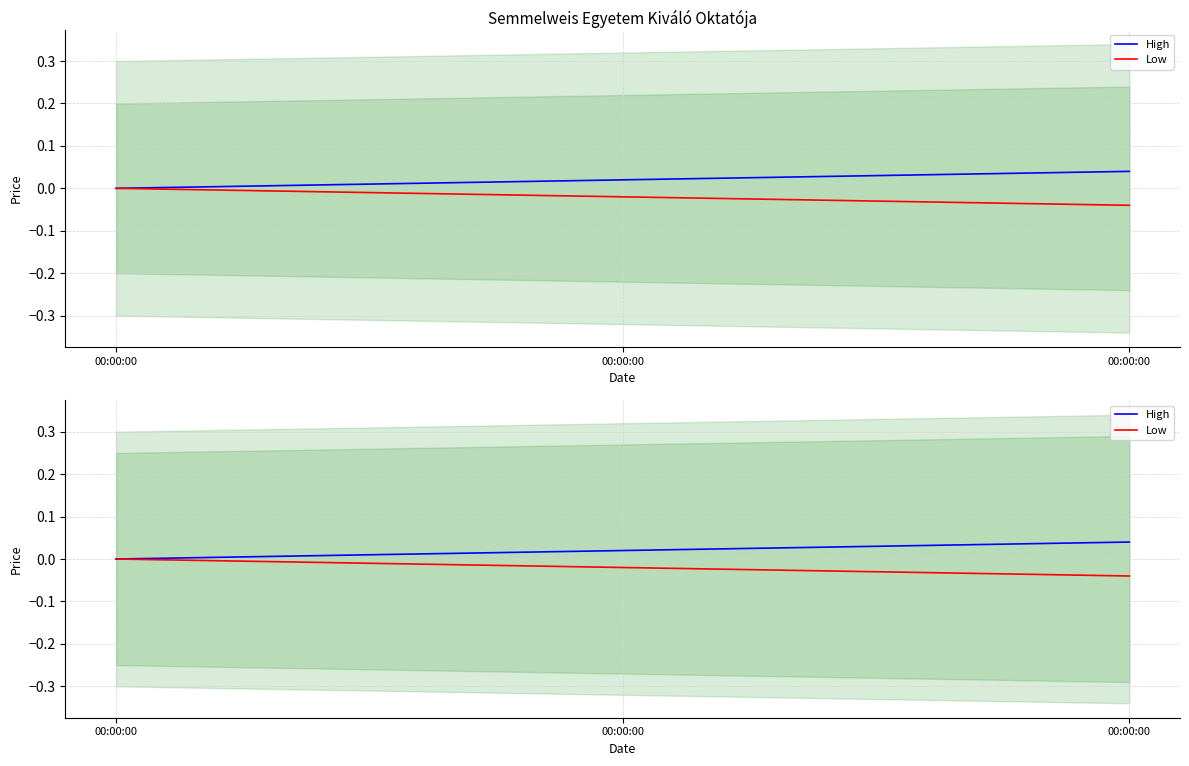

Does the chart display data point markers on the line(s)?

No